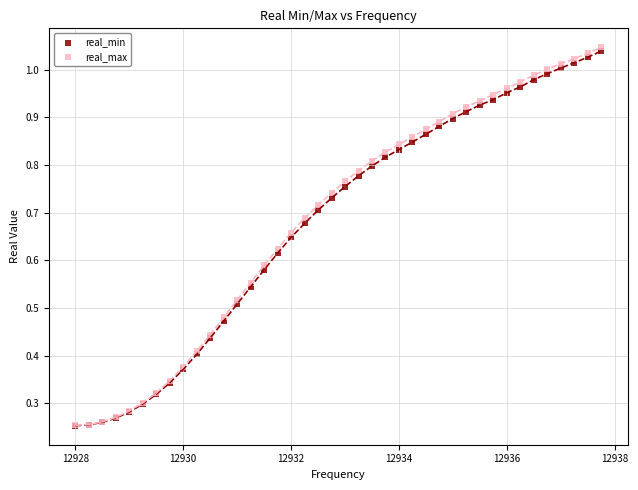

What are all the series names shown in the legend?

real_min, real_max